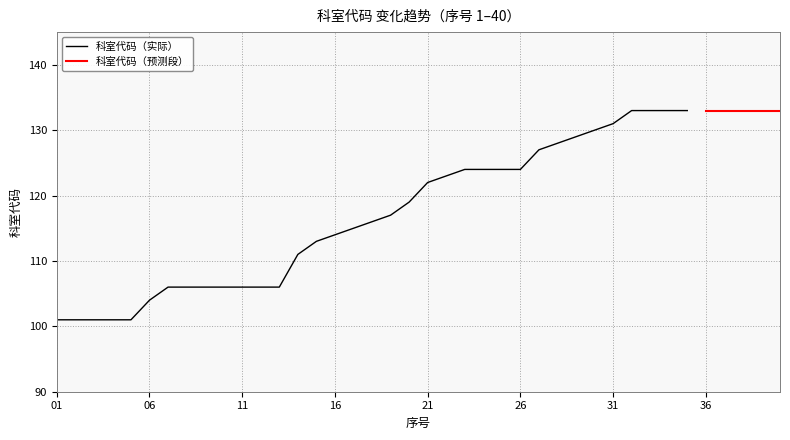

What is the value of the 40th point from the left?

133